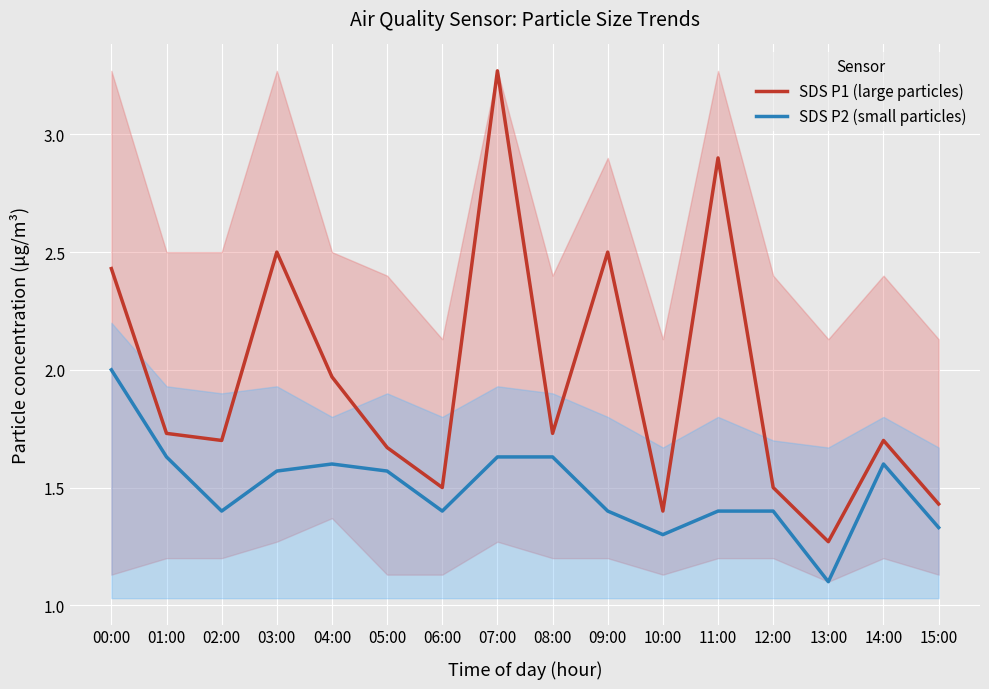

How many interior local valleys does the SDS P1 (large particles) series have?

5